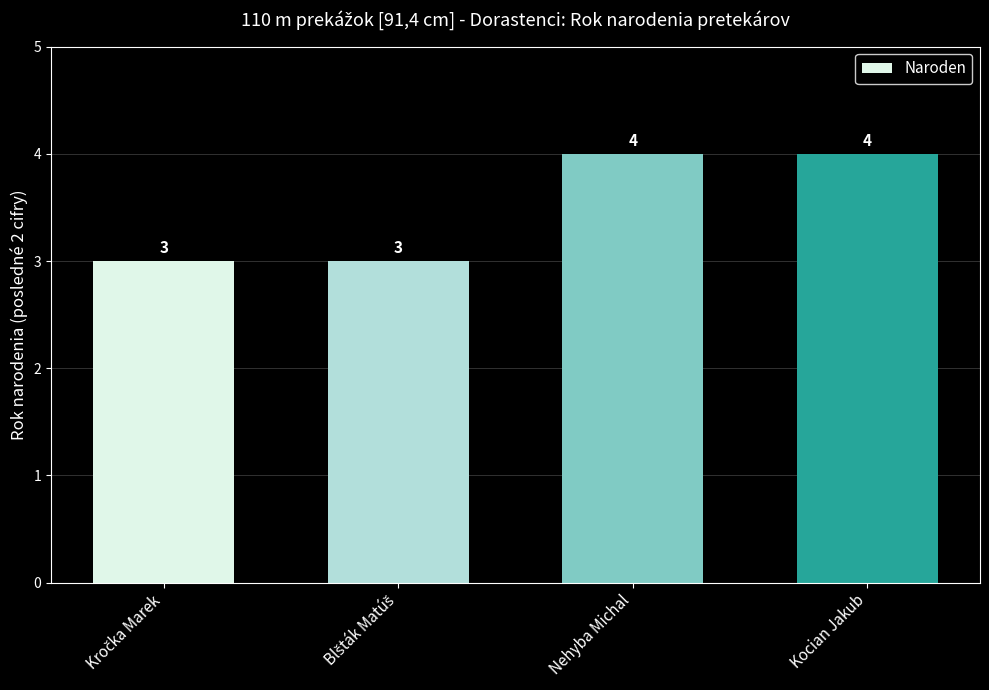

What is the greatest value displayed?

4